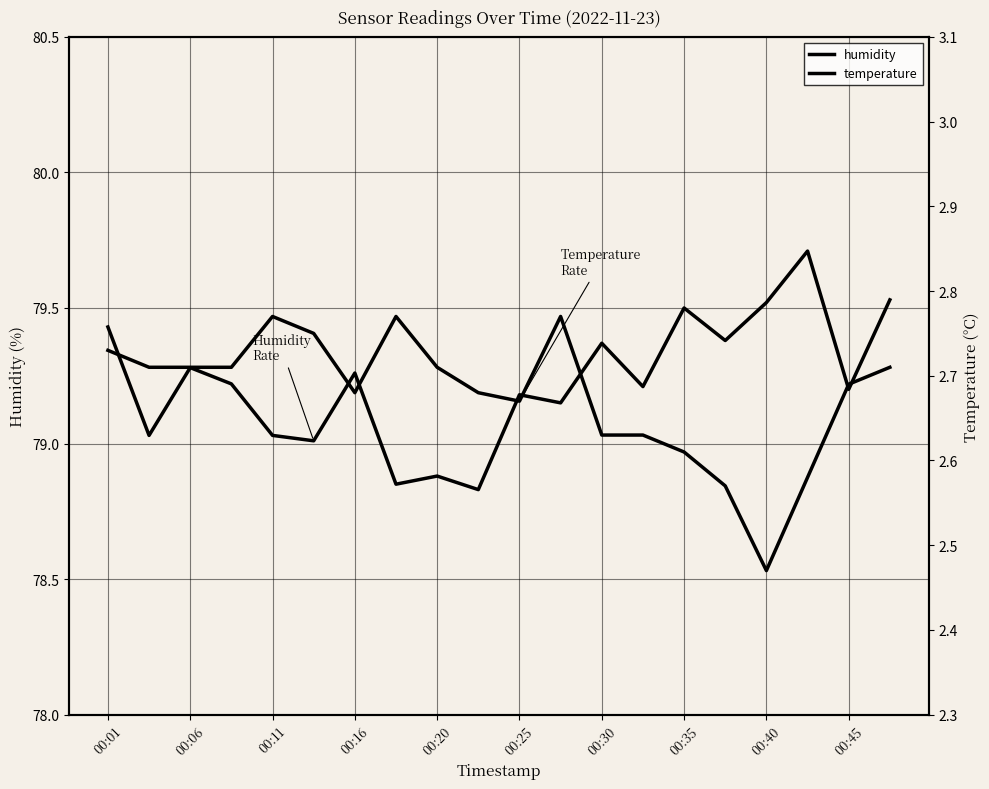

Where does the humidity series first go above 79?

00:01